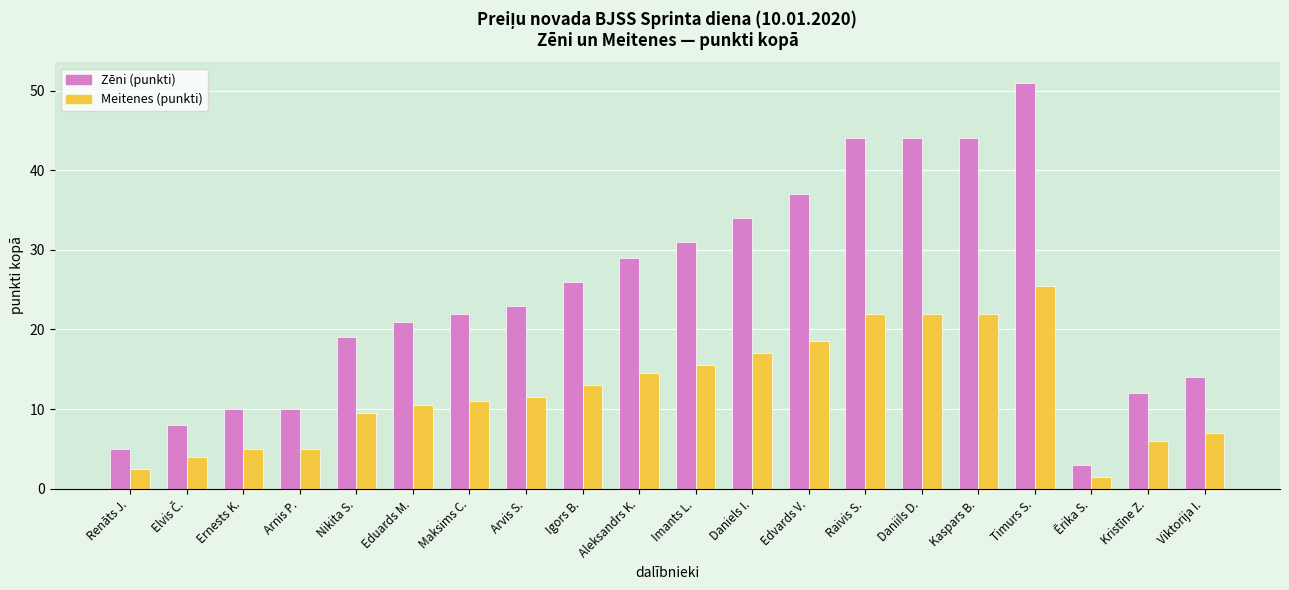

Between Kaspars B. and Maksims C., which is larger?

Kaspars B.